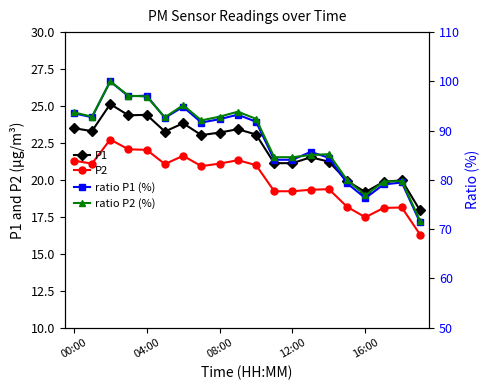

The value of ratio P2 (%) at 5 is 92.7. True or false?

True